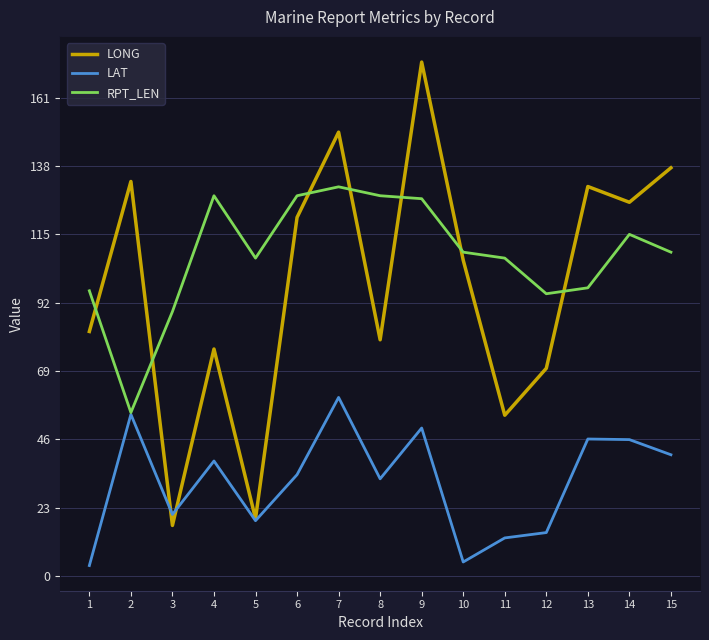

How many lines are shown in the chart?

3